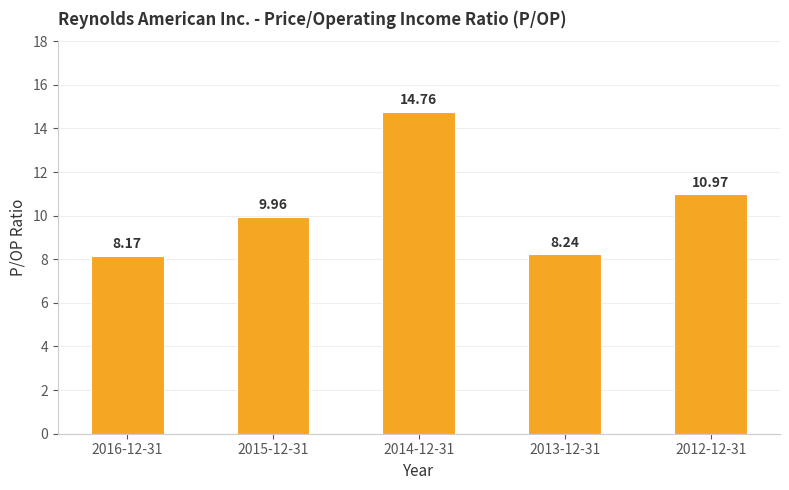

List the labels in order of value, largest first.

2014-12-31, 2012-12-31, 2015-12-31, 2013-12-31, 2016-12-31